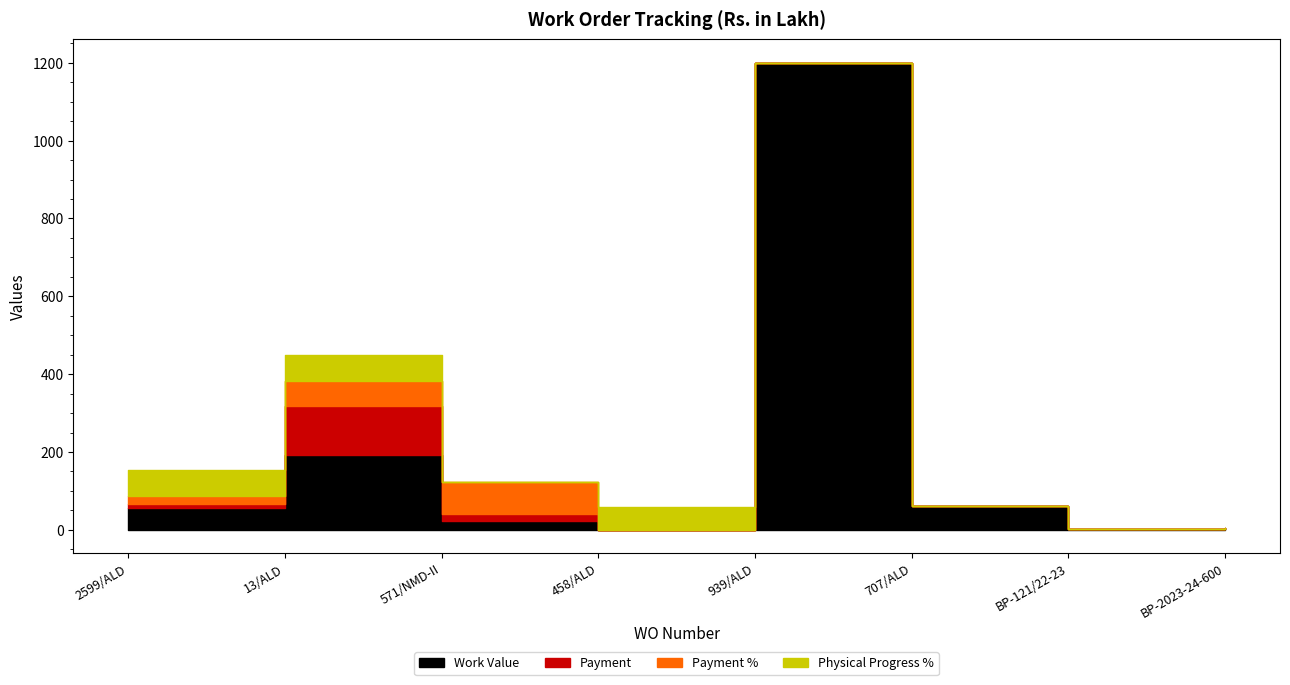

How many data points does each series have?

8